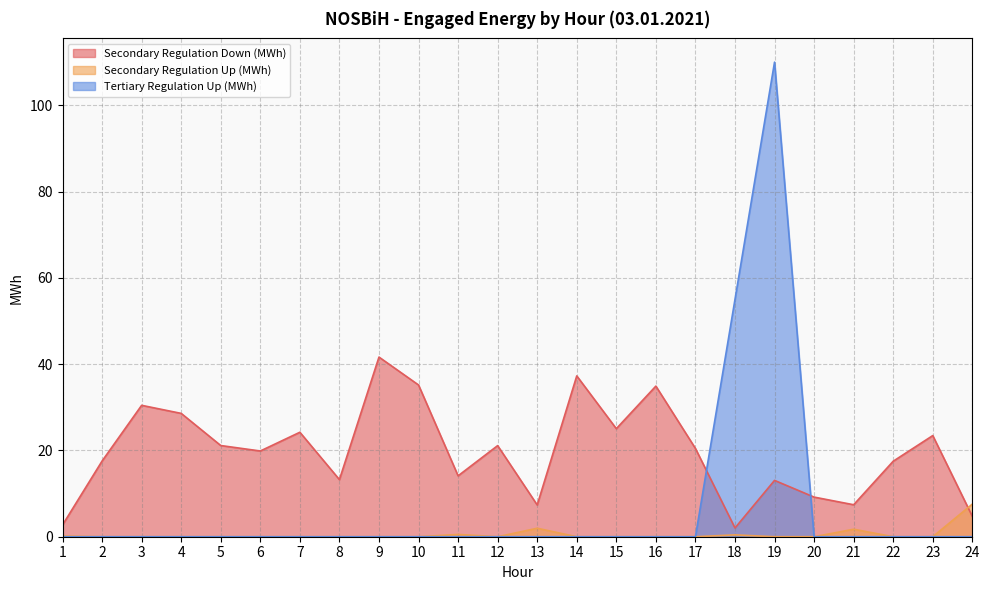

Which has a higher value, 10 or 6?

10